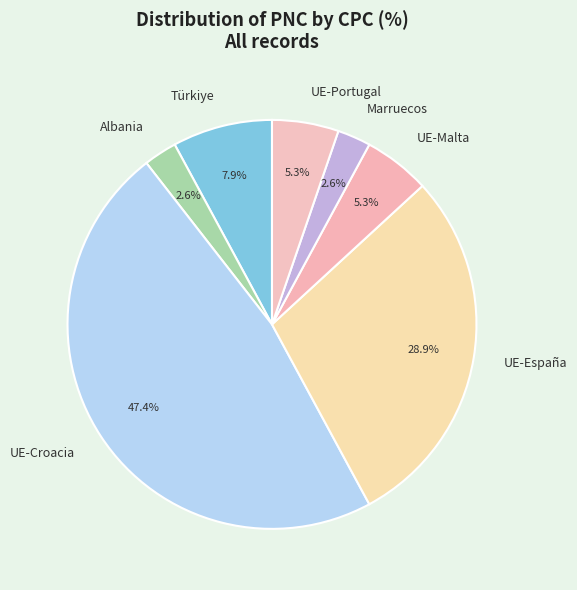

To the nearest percent, what percentage of the pie is UE-Malta?

5%